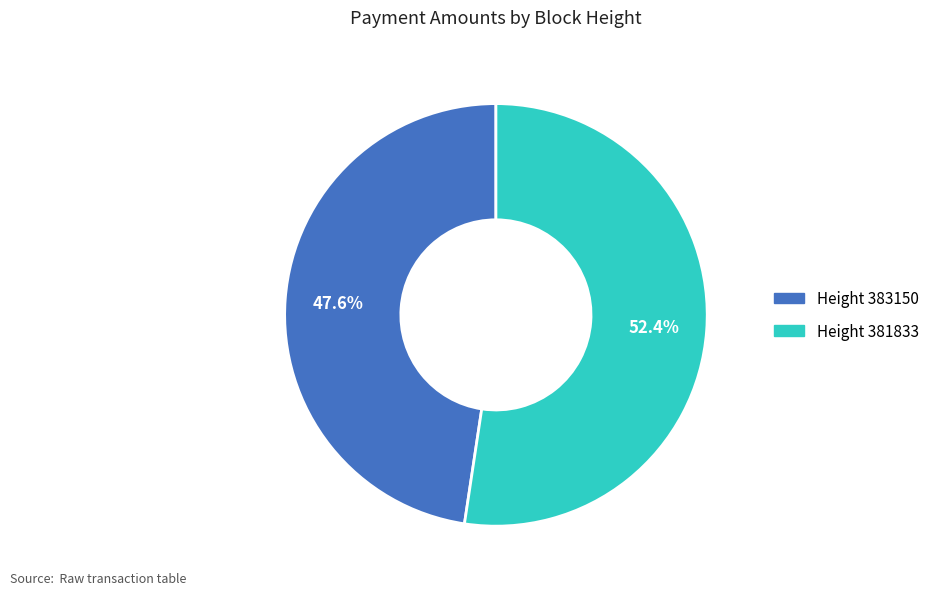

Rank the categories by value from lowest to highest.

Height 383150, Height 381833